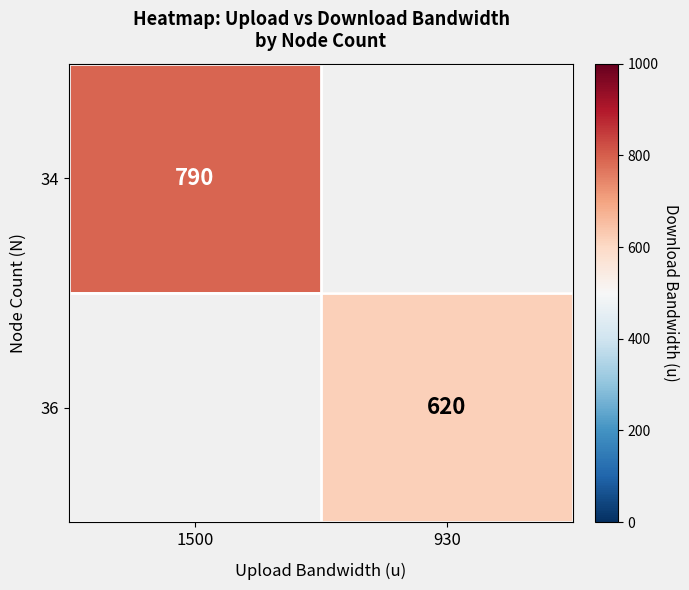

The 34 series shows 790 at 1500. True or false?

True